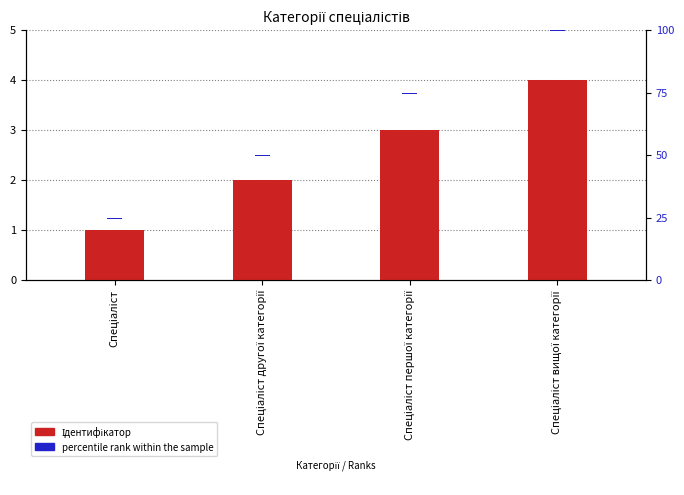

What is the difference between the maximum and minimum values in the Ідентифікатор series?

3.0